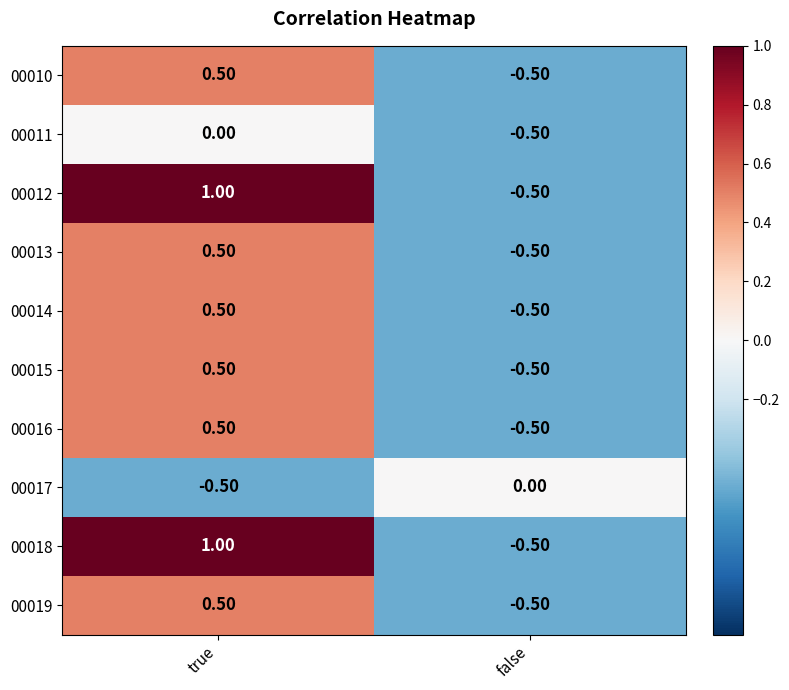

What is the difference between the highest and lowest values at false?

0.5